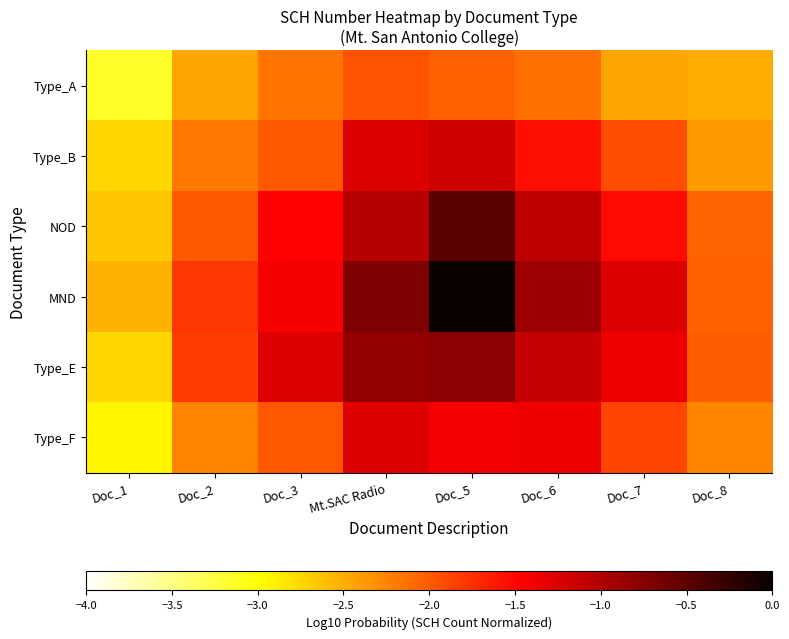

What is the spread (max minus min) of values at Doc_5?

2.0